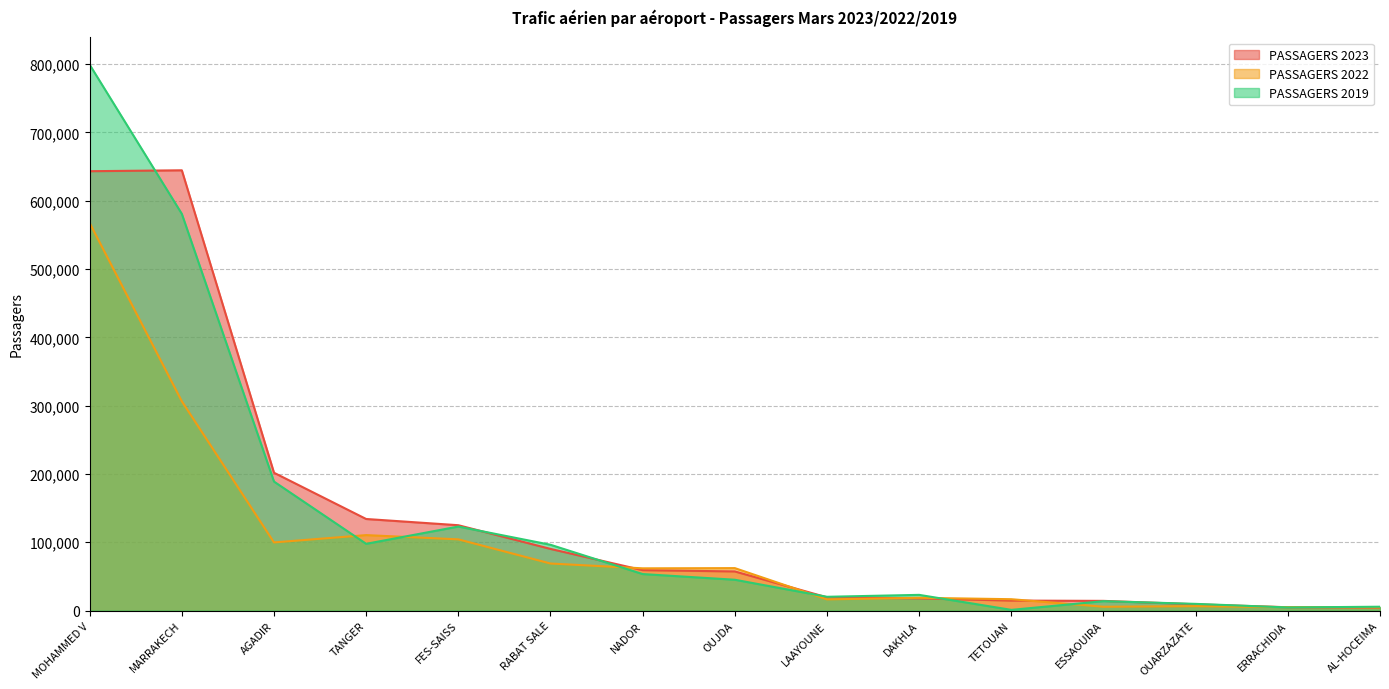

What value does the PASSAGERS 2023 series have at AL-HOCEIMA, to the nearest 100?

4400